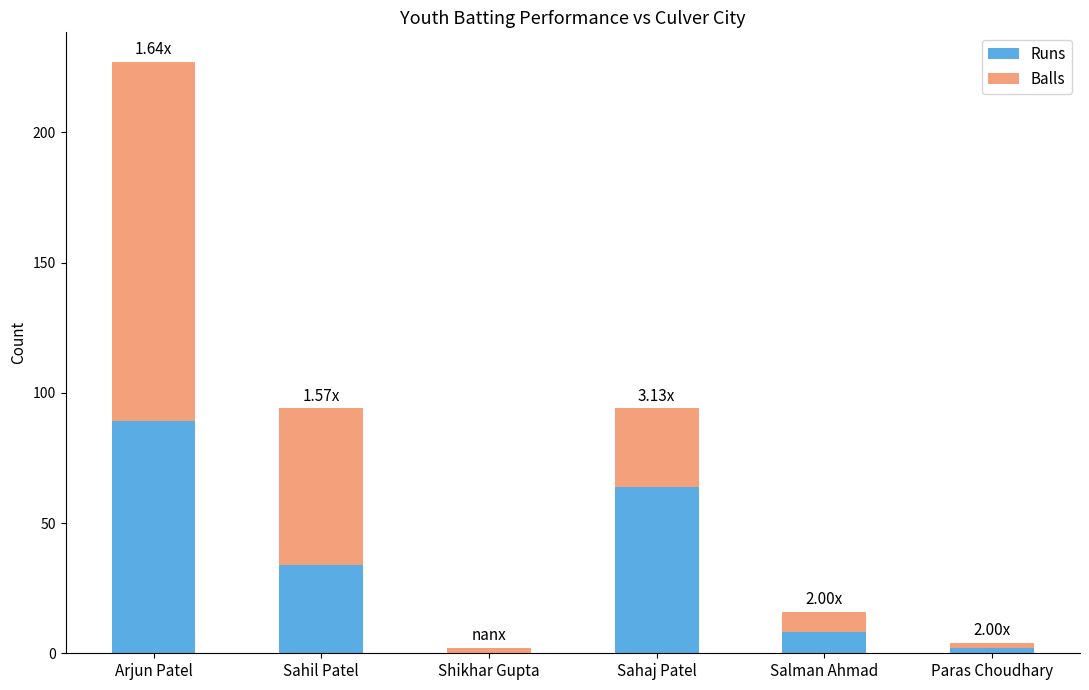

At which category is the sum across all series the highest?

Arjun Patel